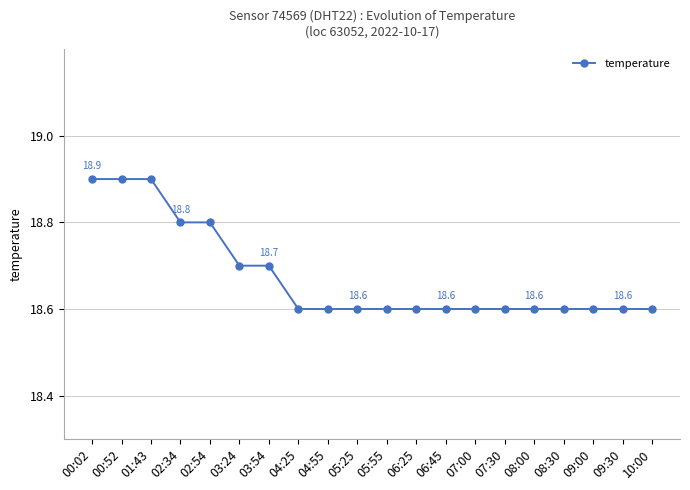

What is the sum of all values?

373.5